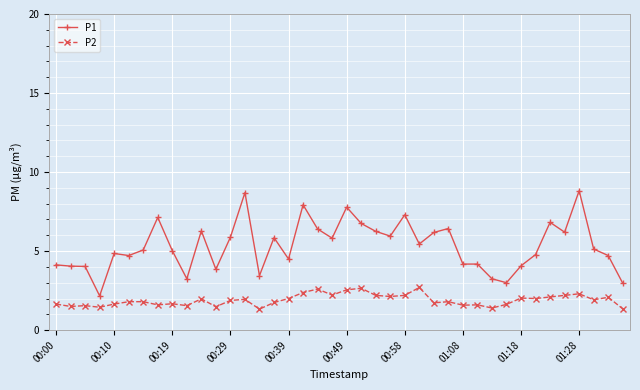

List the series in order of their overall mean, highest first.

P1, P2